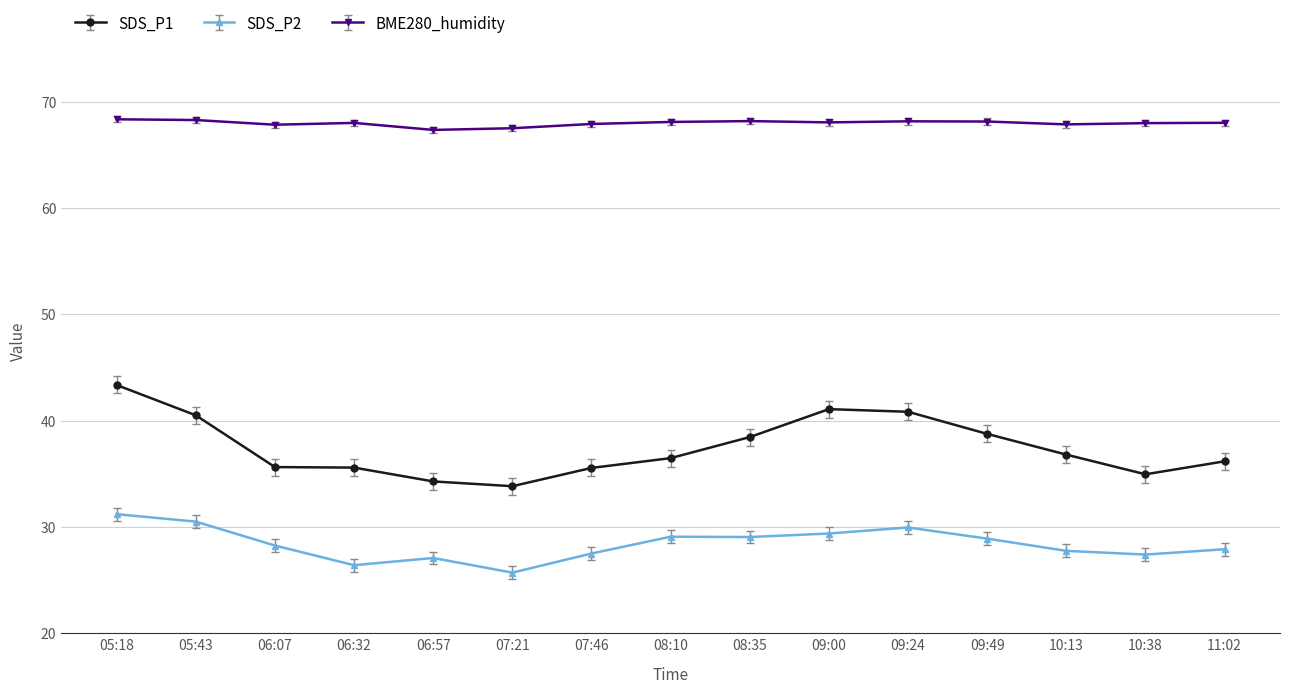

How many series are shown in this chart?

3